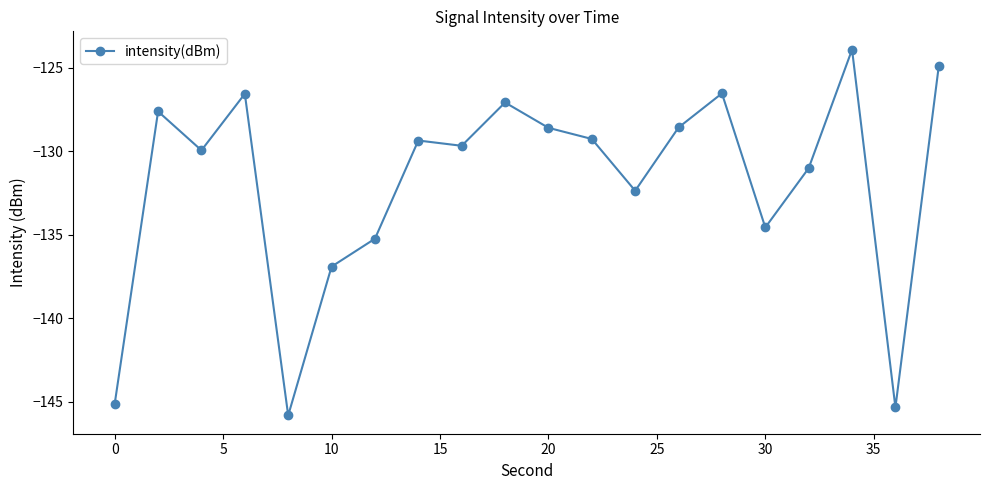

What is the maximum value shown in the chart?

-123.9